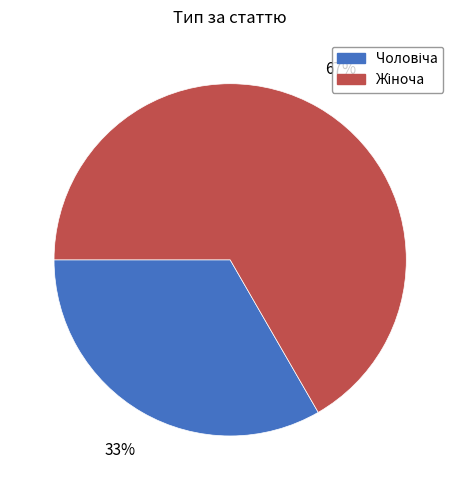

Count the number of slices in the pie.

2